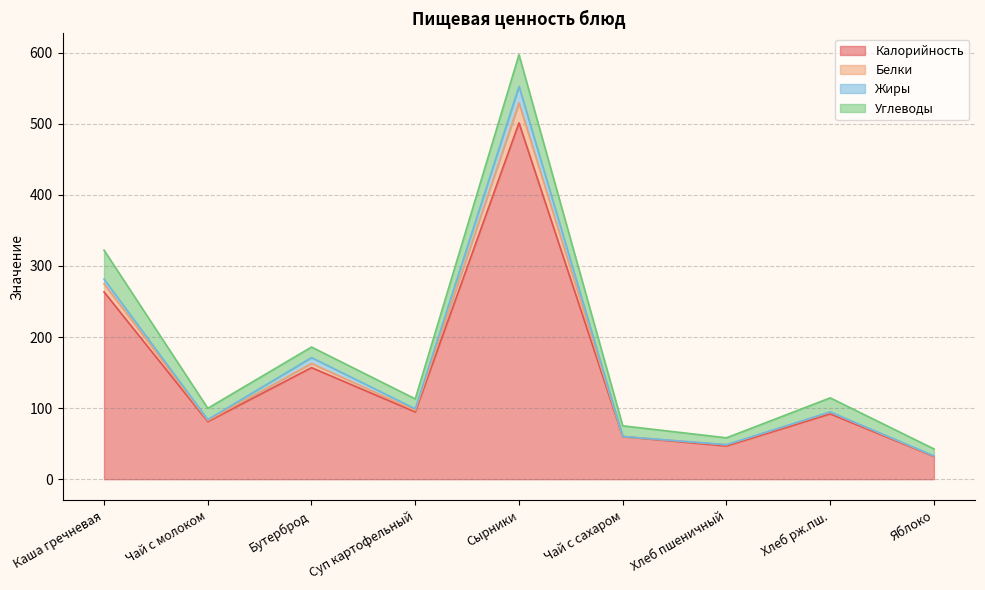

At which label does Калорийность reach its peak?

Сырники